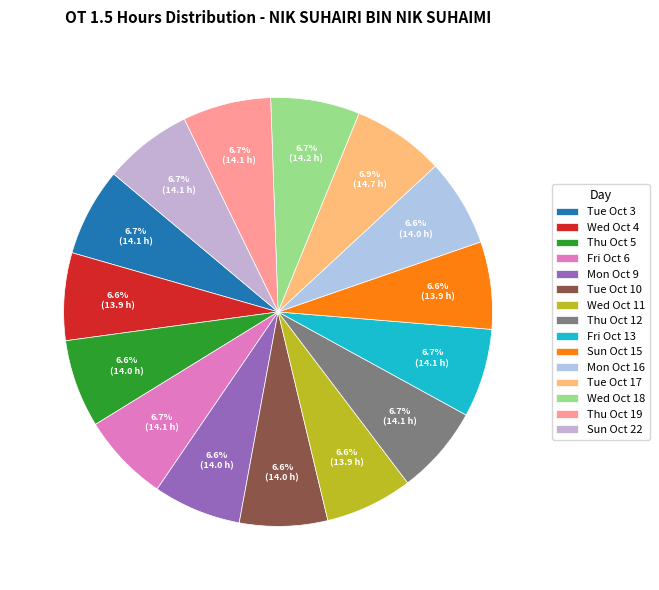

Does any single category account for the majority?

No